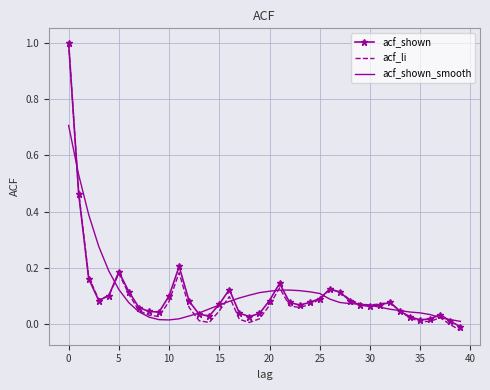

What is the sum of all acf_shown_smooth values?

4.4